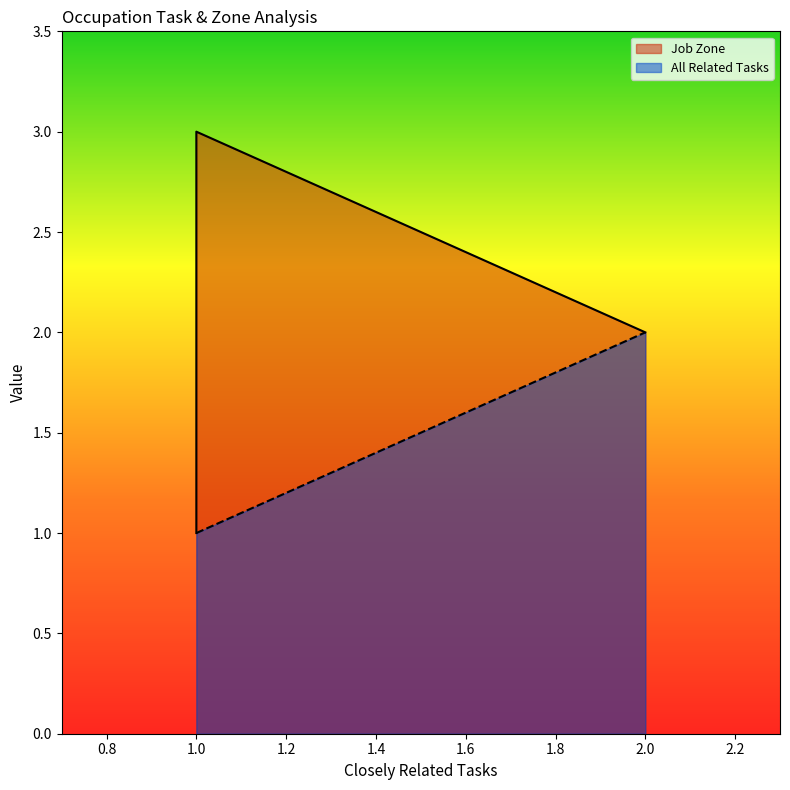

Which series has the widest spread of values?

Job Zone